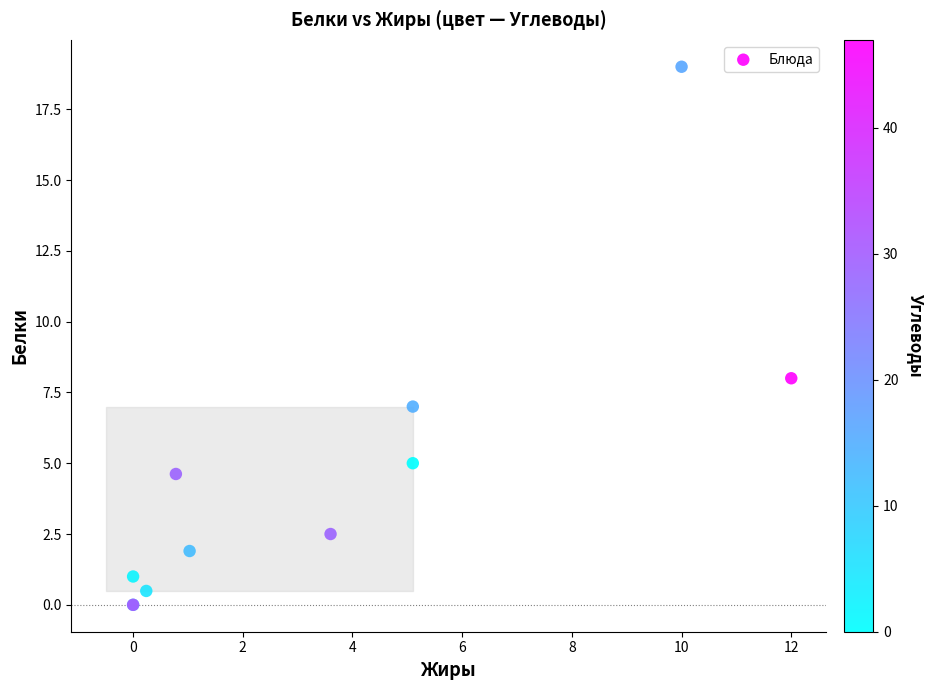

What Y value in the scatter plot is closest to 9?

8.0